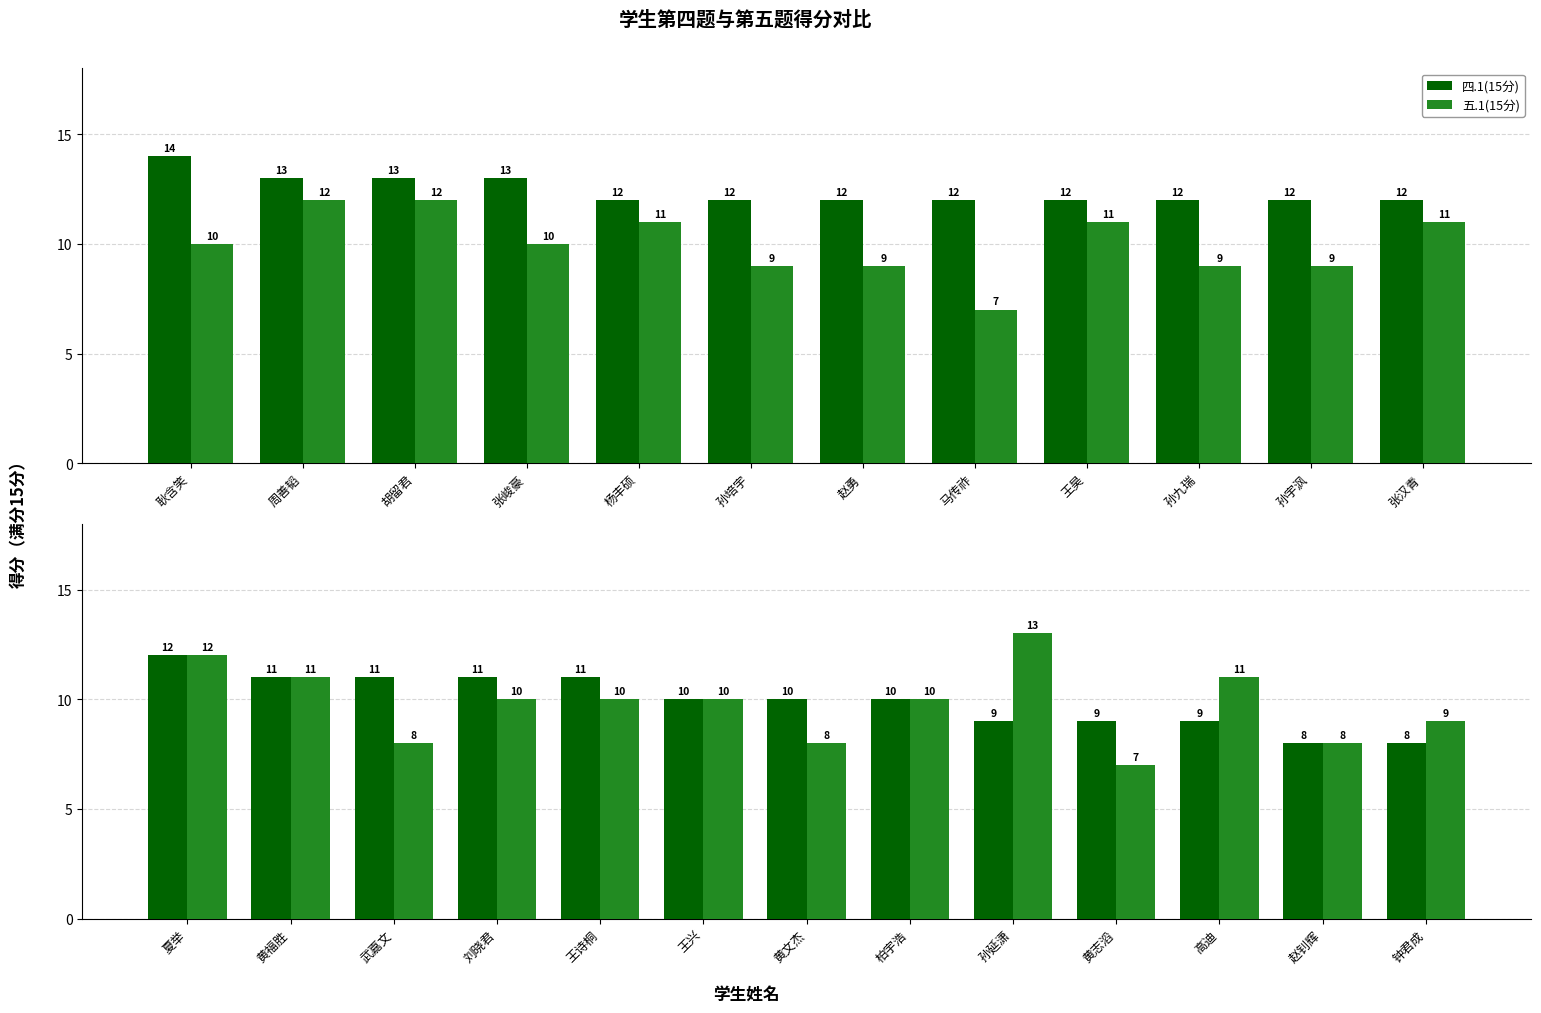

What are all the series names shown in the legend?

四.1(15分), 五.1(15分)